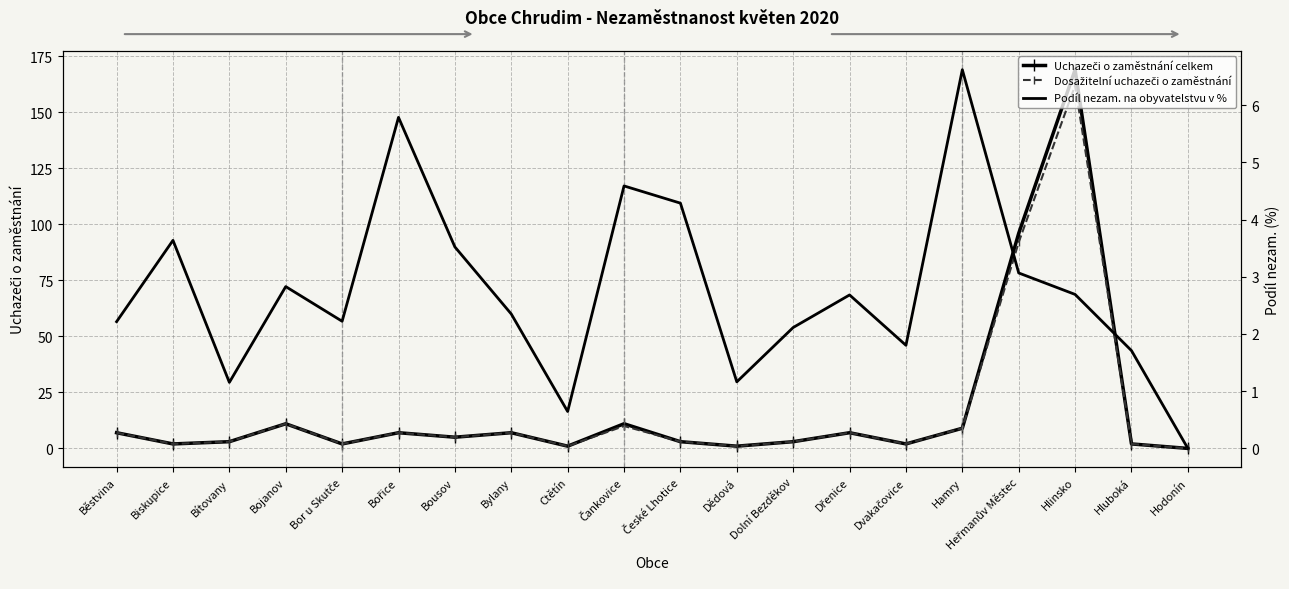

Between Hlinsko and Dřenice, which is larger?

Hlinsko